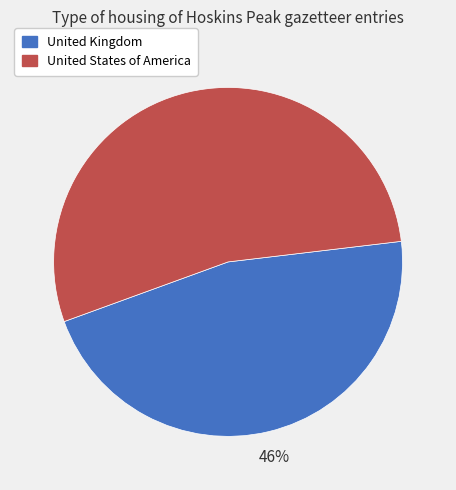

To the nearest percent, what percentage of the pie is United States of America?

54%